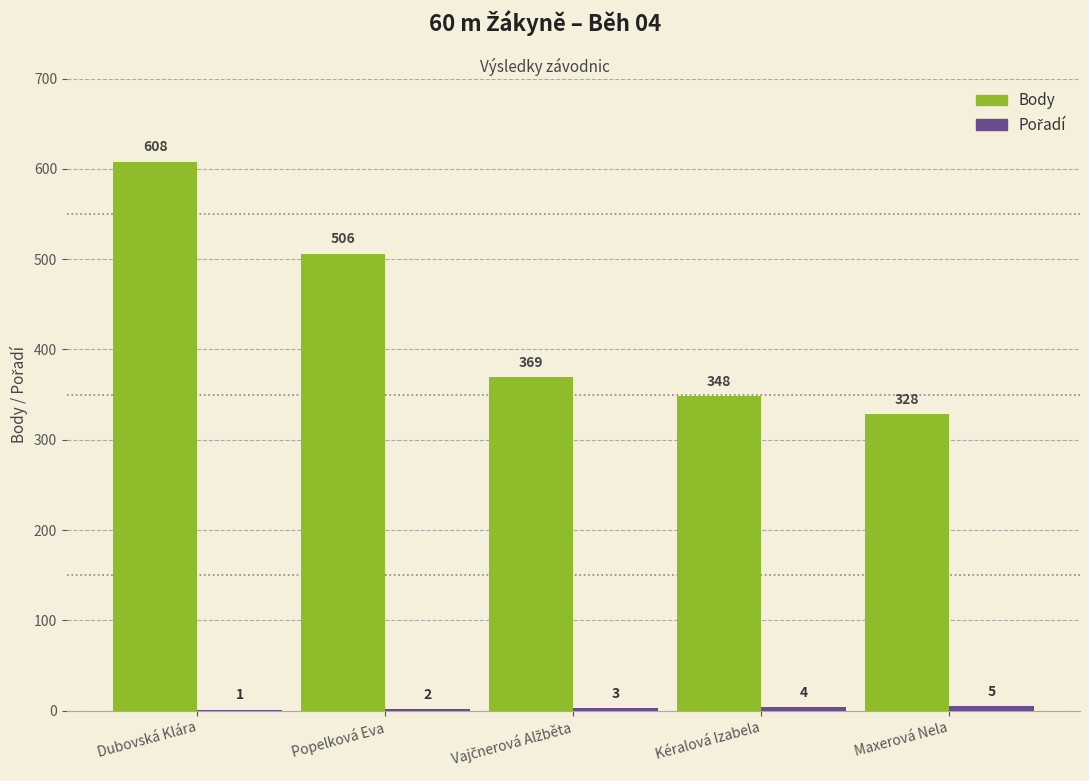

At which label does Body first exceed 369?

Dubovská Klára